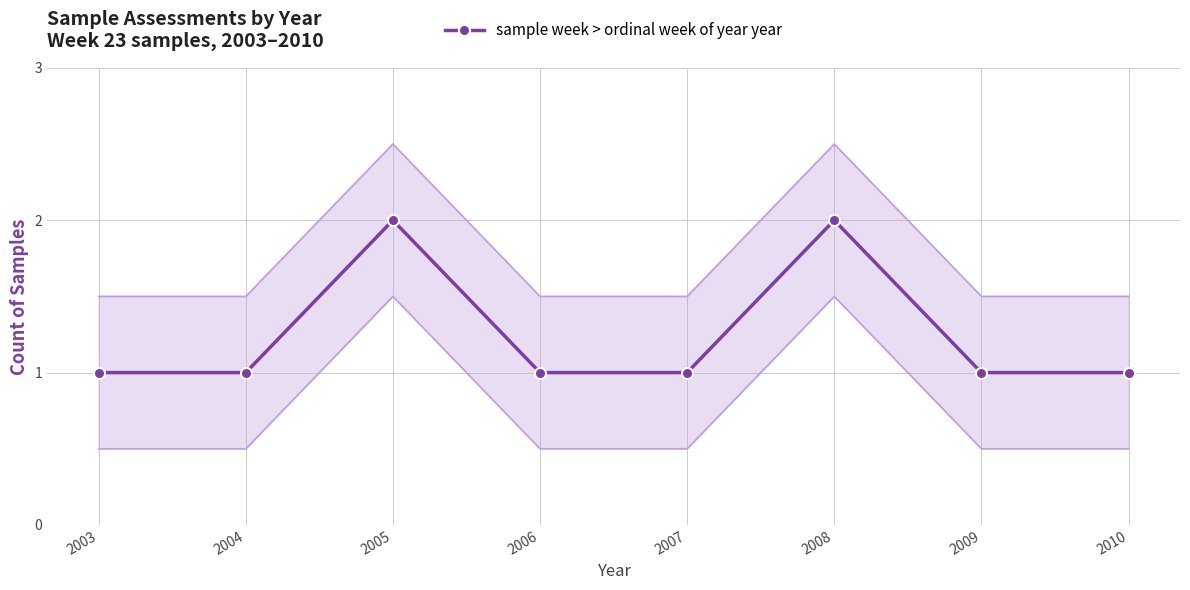

Reading right to left, what are all the values shown in this chart?

1	1	2	1	1	2	1	1